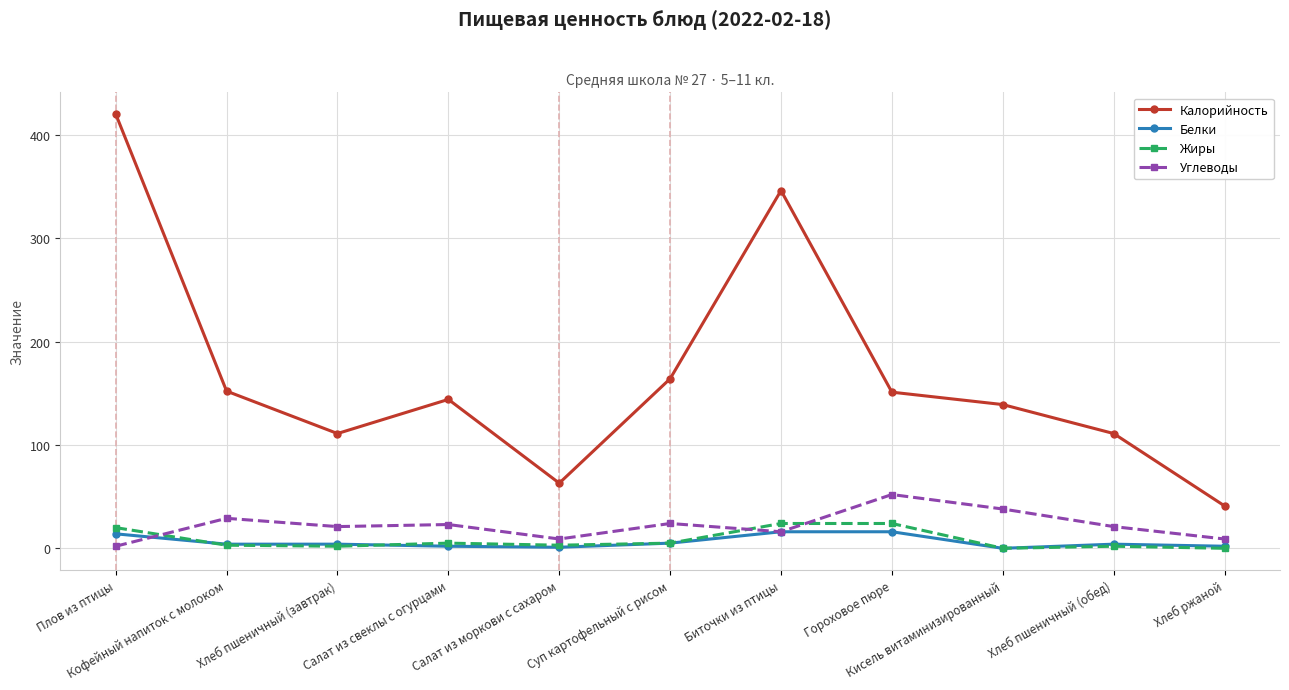

True or false: Жиры and Углеводы cross at least once.

True